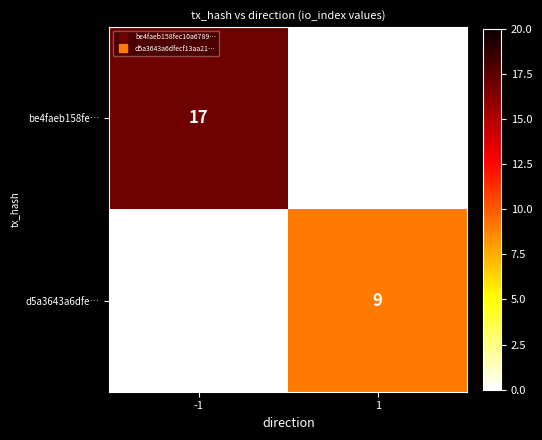

What is the sum of all be4faeb158fe… values?

17